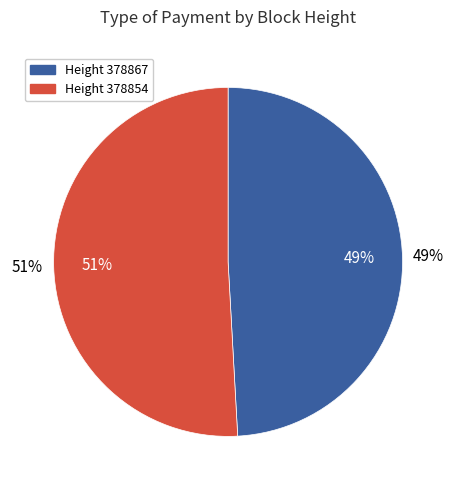

Count the number of slices in the pie.

2